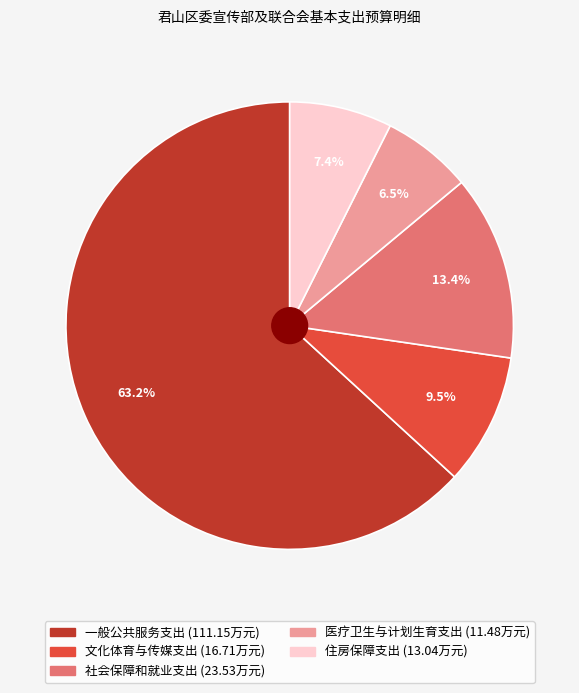

Is it true that 一般公共服务支出 is 63% of the pie?

True